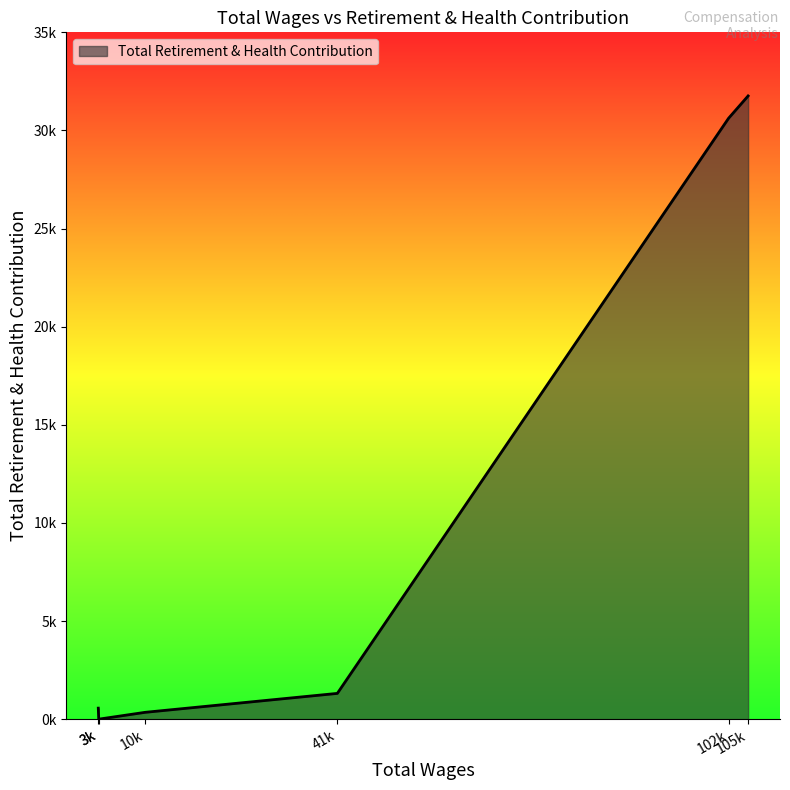

Is this an area chart (filled region under the line)?

Yes